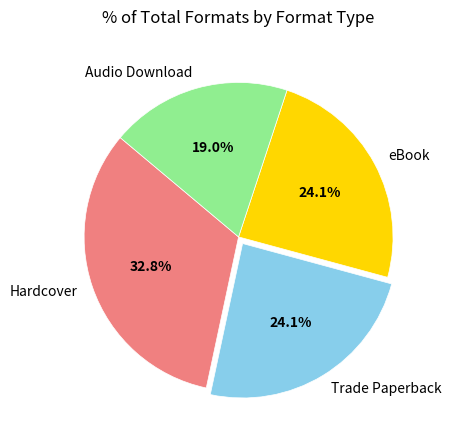

Between Audio Download and Trade Paperback, which is larger?

Trade Paperback